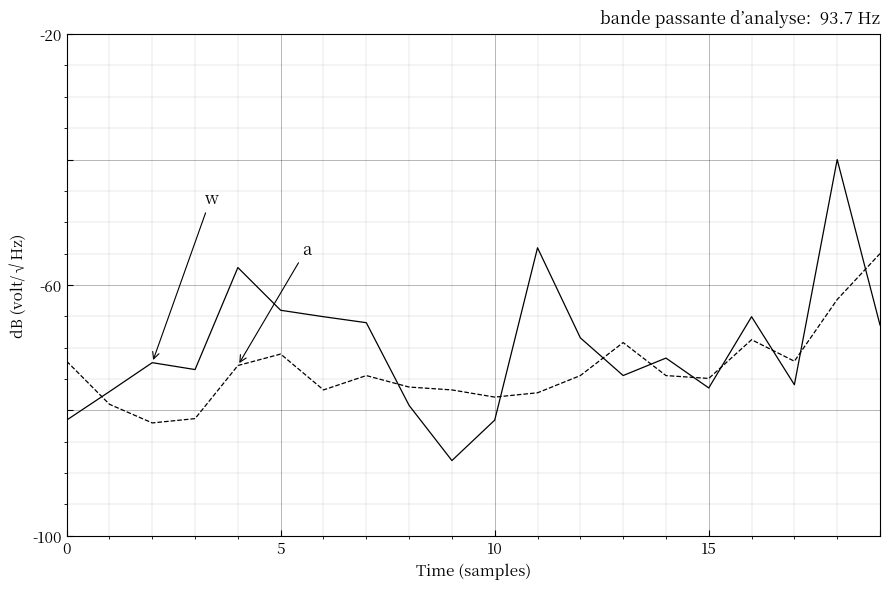

What is the smallest value displayed?

-88.0